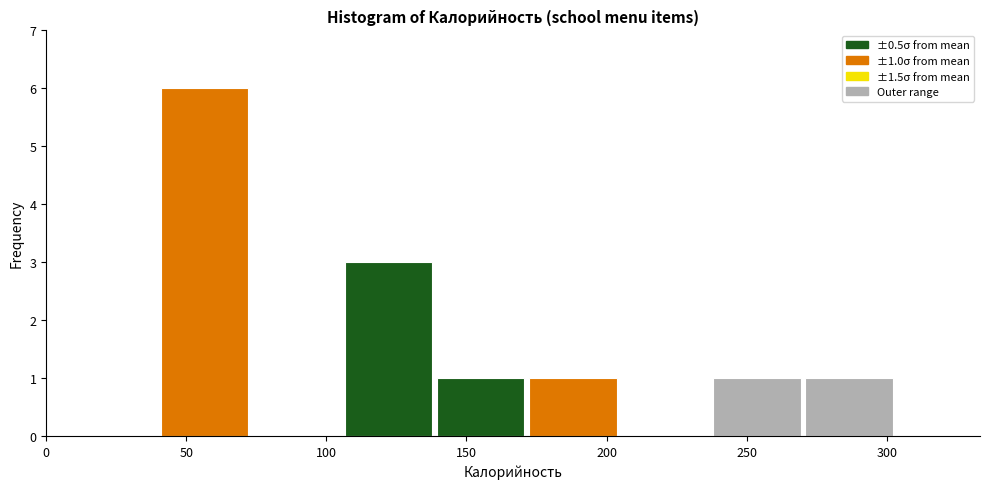

Which range on the x-axis has the tallest bar?

40 to 75